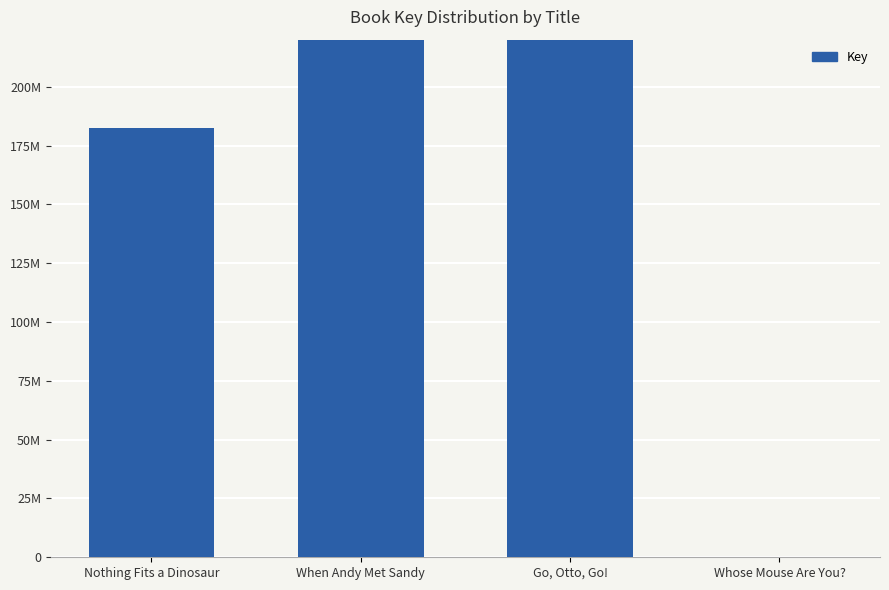

What value does the data have at When Andy Met Sandy?

483713406